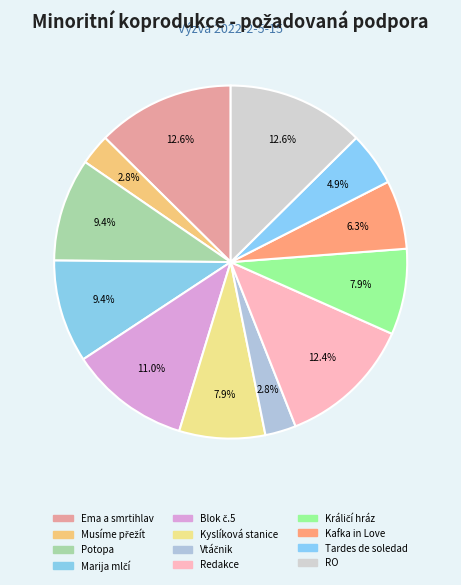

How much of the chart is everything except Králičí hráz?

92.1%